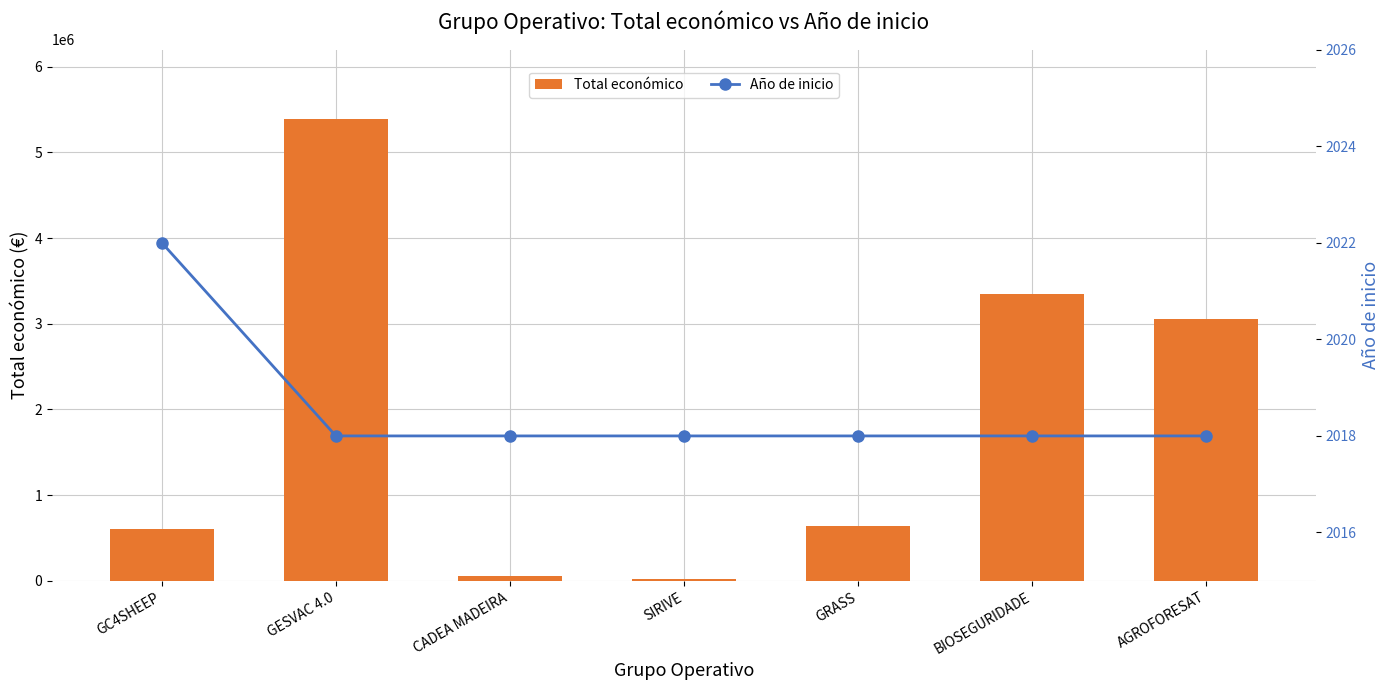

Rank the categories by Año de inicio value from lowest to highest.

GESVAC 4.0, CADEA MADEIRA, SIRIVE, GRASS, BIOSEGURIDADE, AGROFORESAT, GC4SHEEP